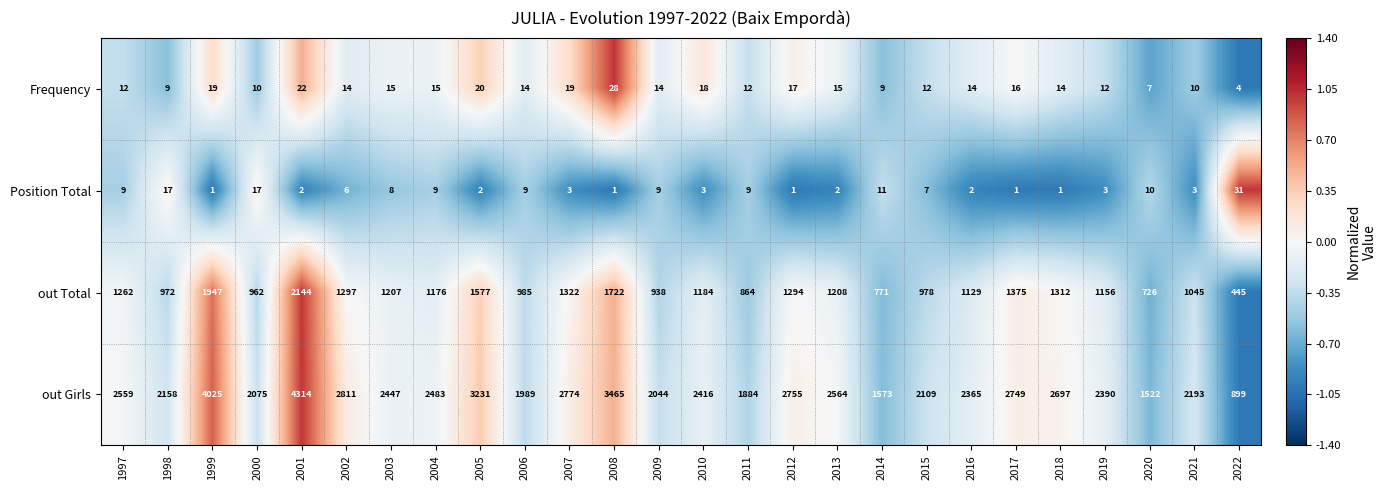

Which label corresponds to the largest value in the chart?

2001